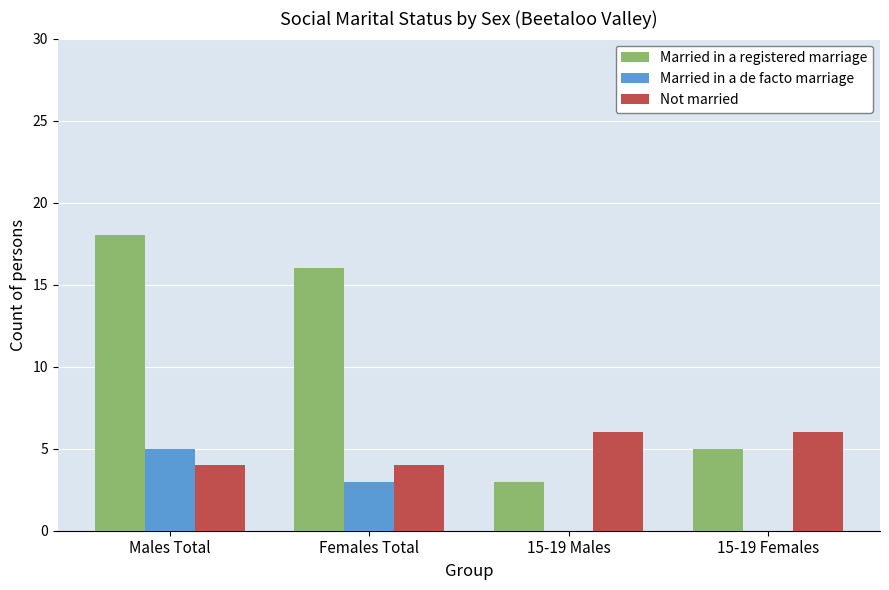

How many groups of bars are there?

4